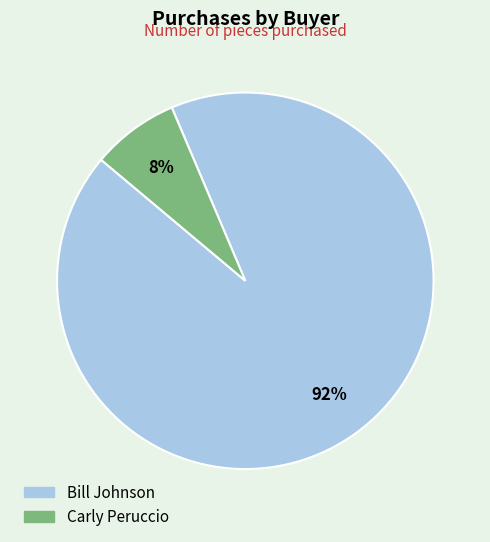

How many segments does this pie chart have?

2